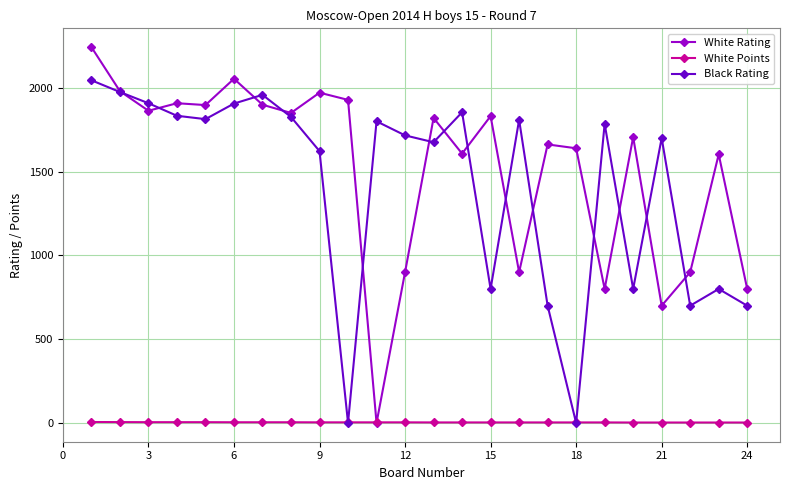

Which series has the largest range (max minus min)?

White Rating